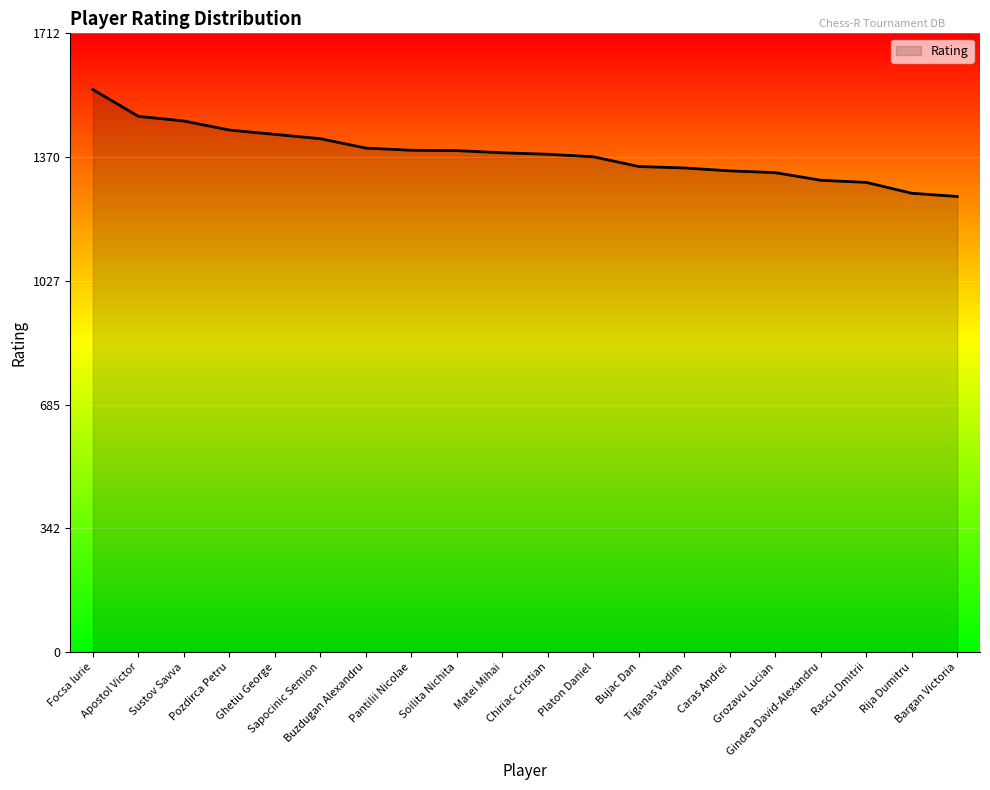

What is the minimum value shown in the chart?

1261